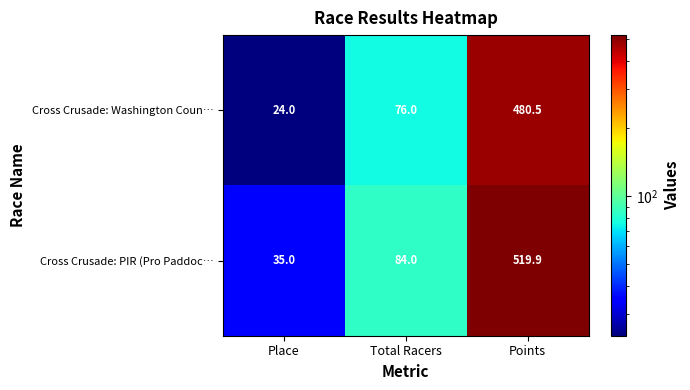

List the series in order of their peak value, highest first.

Cross Crusade: PIR (Pro Paddoc…, Cross Crusade: Washington Coun…